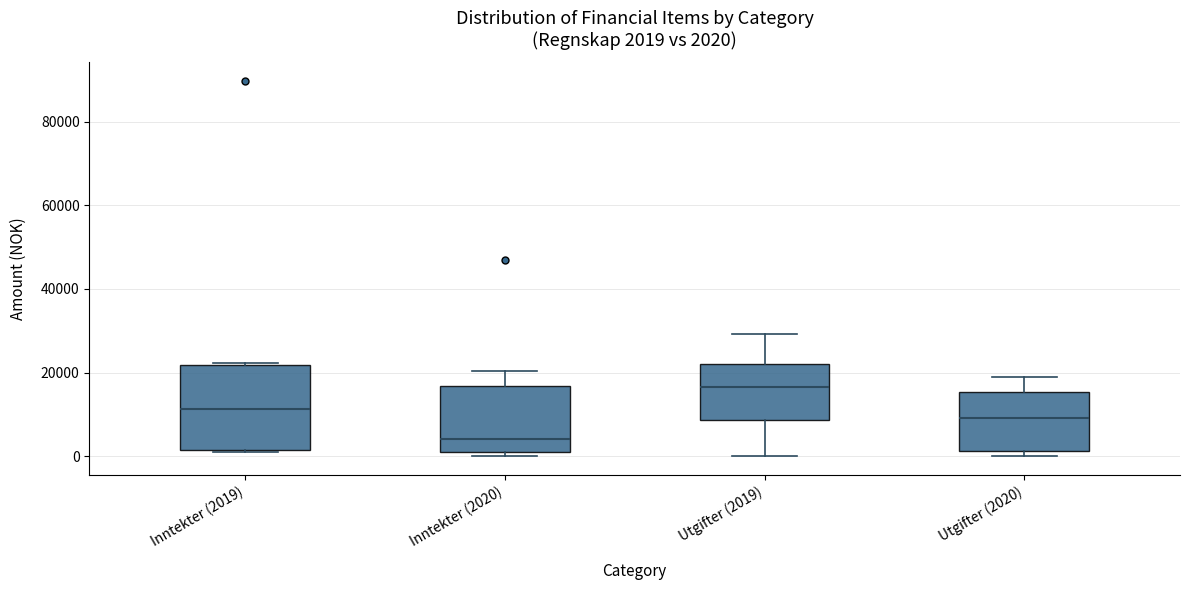

Which box's median line is the highest?

Utgifter (2019)